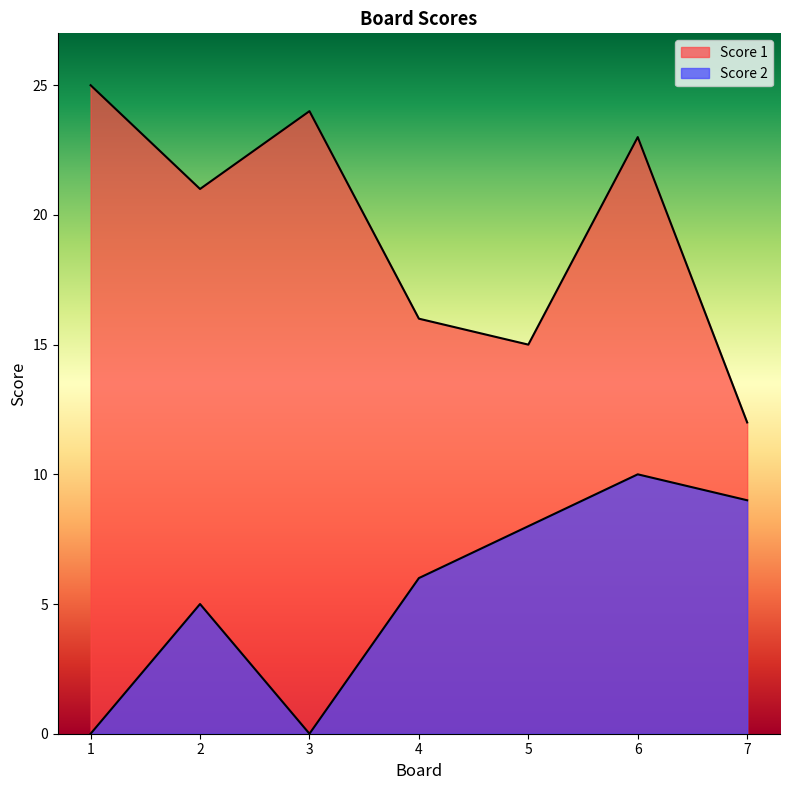

How many data points in Score 2 are less than 6?

3